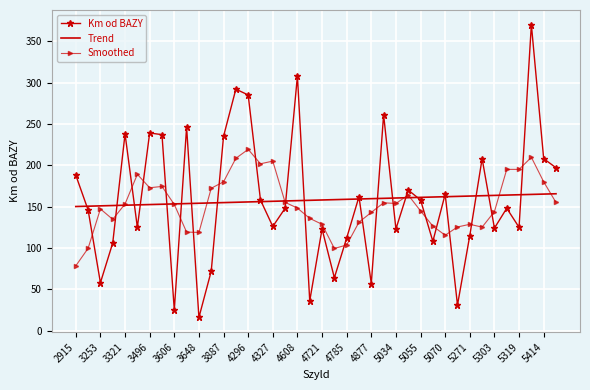

What is the minimum value for Trend?

150.1